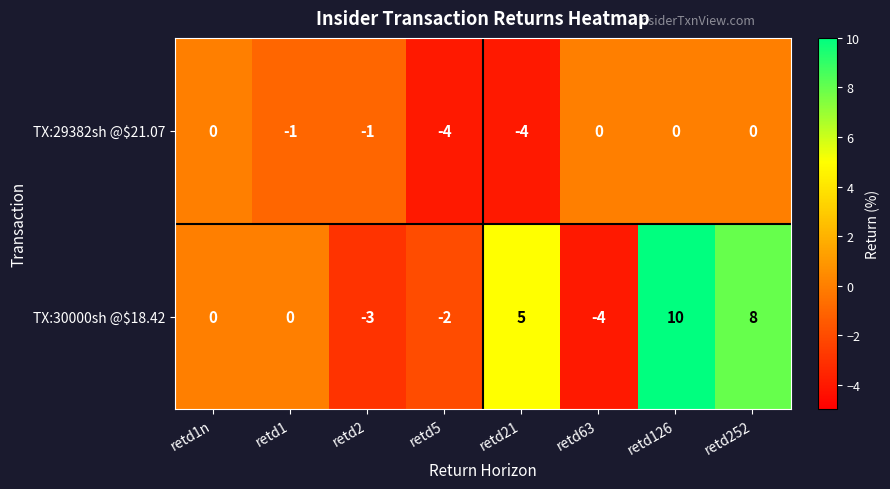

Reading right to left, transcribe all the data shown in this chart.

TX:29382sh @$21.07: retd252=0	retd126=0	retd63=0	retd21=-4	retd5=-4	retd2=-1	retd1=-1	retd1n=0
TX:30000sh @$18.42: retd252=8	retd126=10	retd63=-4	retd21=5	retd5=-2	retd2=-3	retd1=0	retd1n=0